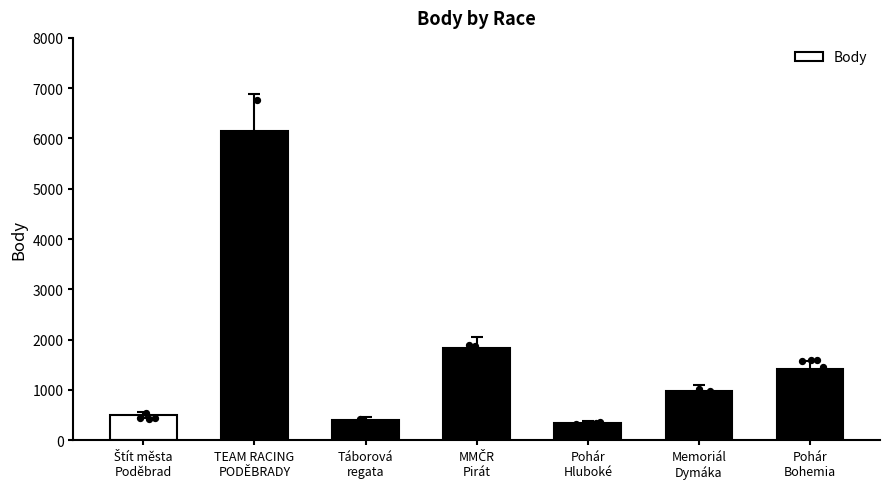

What is the ratio of the value at Štít města
Poděbrad to the value at Táborová
regata?

1.2